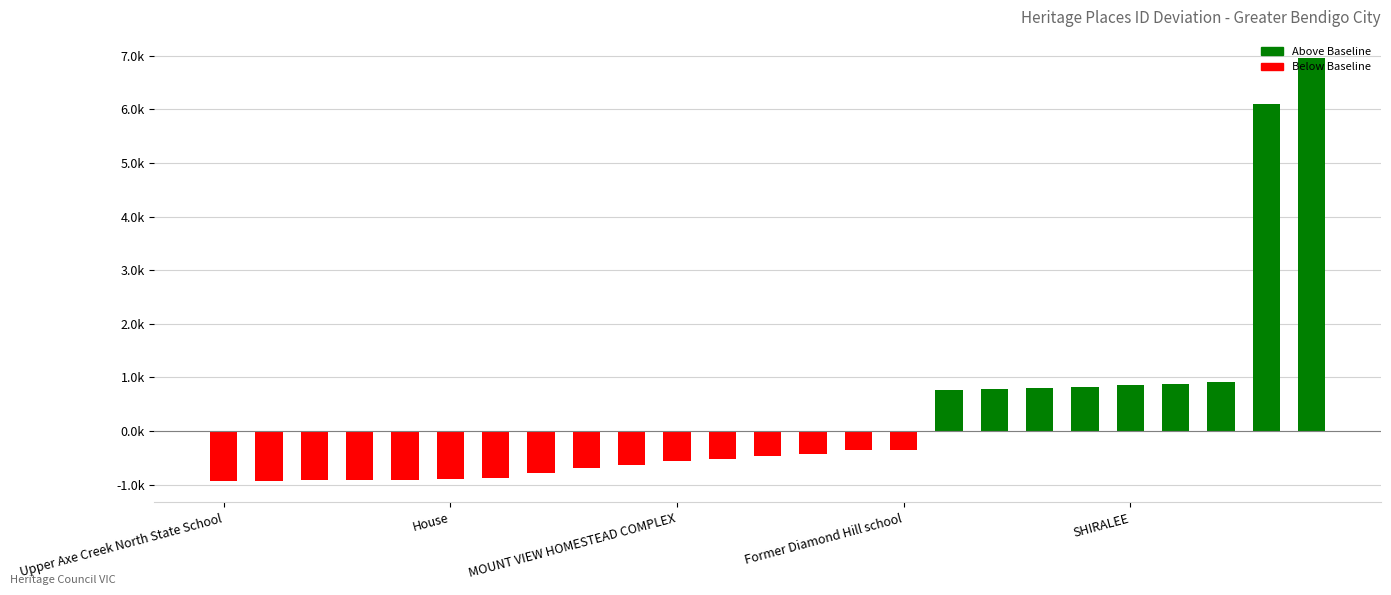

Does the chart contain any negative values?

Yes